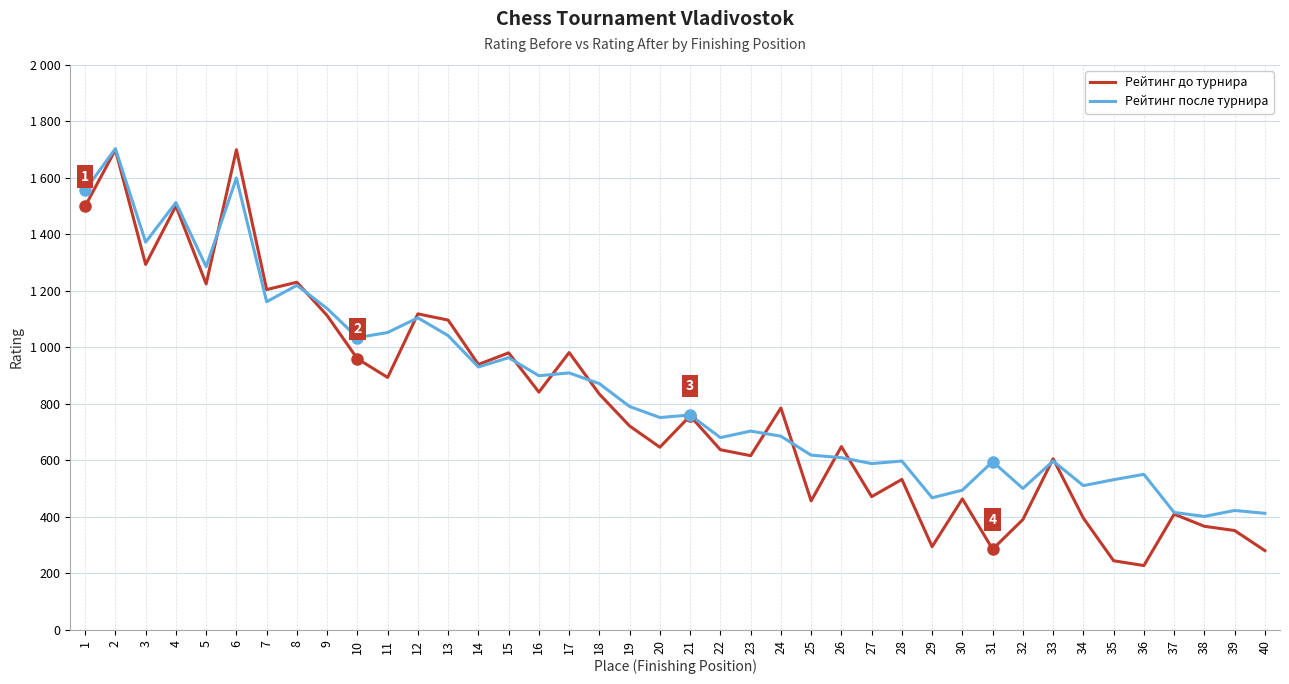

Between 16 and 27, which is larger?

16